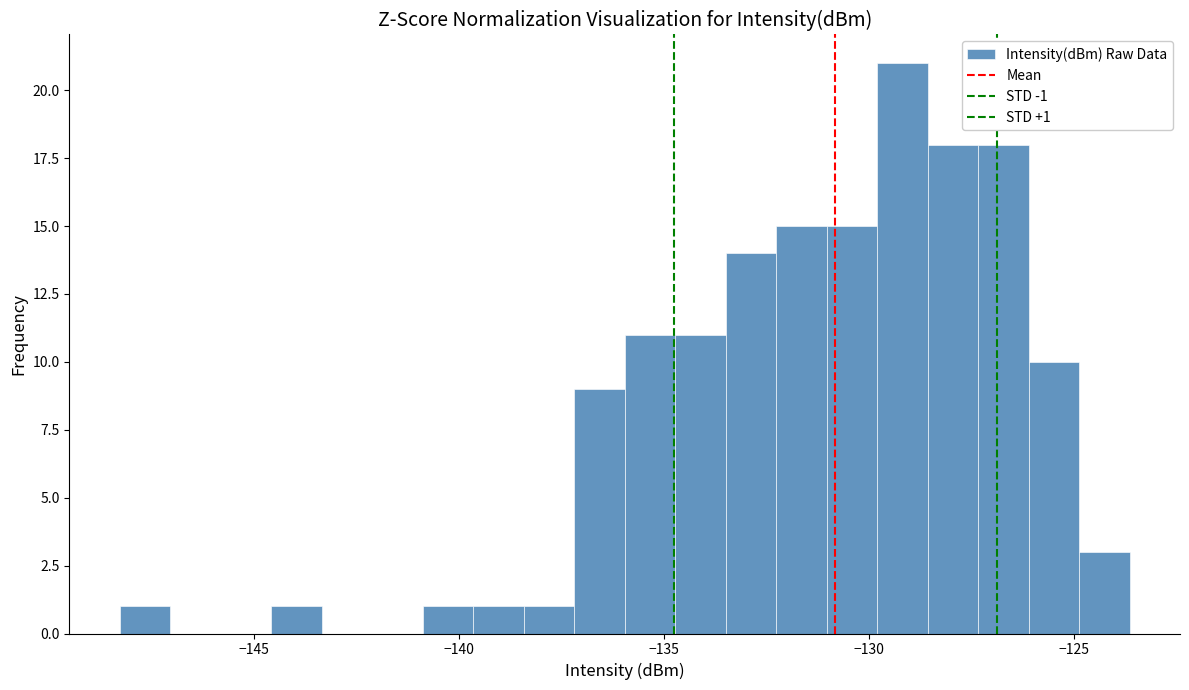

Around what value on the x-axis is the tallest bar? Give the approximate position of its centre, as read against the axis.

-129.0